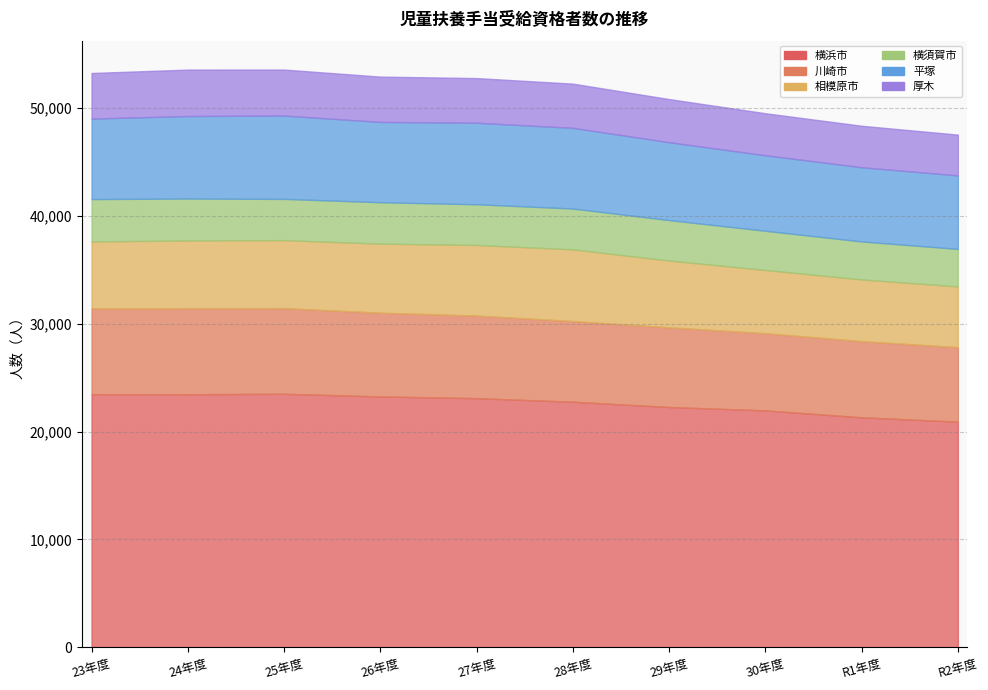

Reading right to left, transcribe all the data shown in this chart.

横浜市: R2年度=20917	R1年度=21317	30年度=21957	29年度=22272	28年度=22760	27年度=23091	26年度=23249	25年度=23498	24年度=23455	23年度=23463
川崎市: R2年度=6898	R1年度=7056	30年度=7149	29年度=7379	28年度=7470	27年度=7649	26年度=7757	25年度=7932	24年度=7970	23年度=7944
相模原市: R2年度=5629	R1年度=5717	30年度=5861	29年度=6191	28年度=6649	27年度=6545	26年度=6400	25年度=6300	24年度=6272	23年度=6205
横須賀市: R2年度=3473	R1年度=3519	30年度=3629	29年度=3745	28年度=3777	27年度=3766	26年度=3836	25年度=3819	24年度=3884	23年度=3921
平塚: R2年度=6810	R1年度=6874	30年度=6998	29年度=7214	28年度=7476	27年度=7555	26年度=7439	25年度=7721	24年度=7646	23年度=7457
厚木: R2年度=3778	R1年度=3842	30年度=3892	29年度=3997	28年度=4095	27年度=4136	26年度=4197	25年度=4262	24年度=4303	23年度=4223